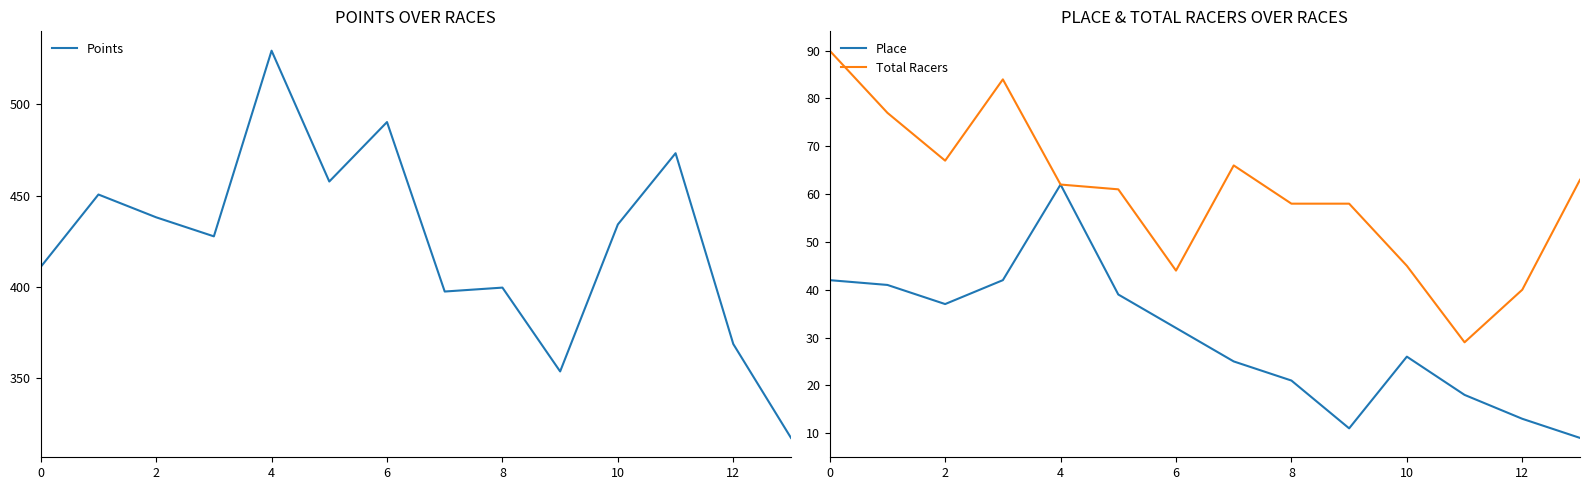

What is the sum of all Points values?

5948.4